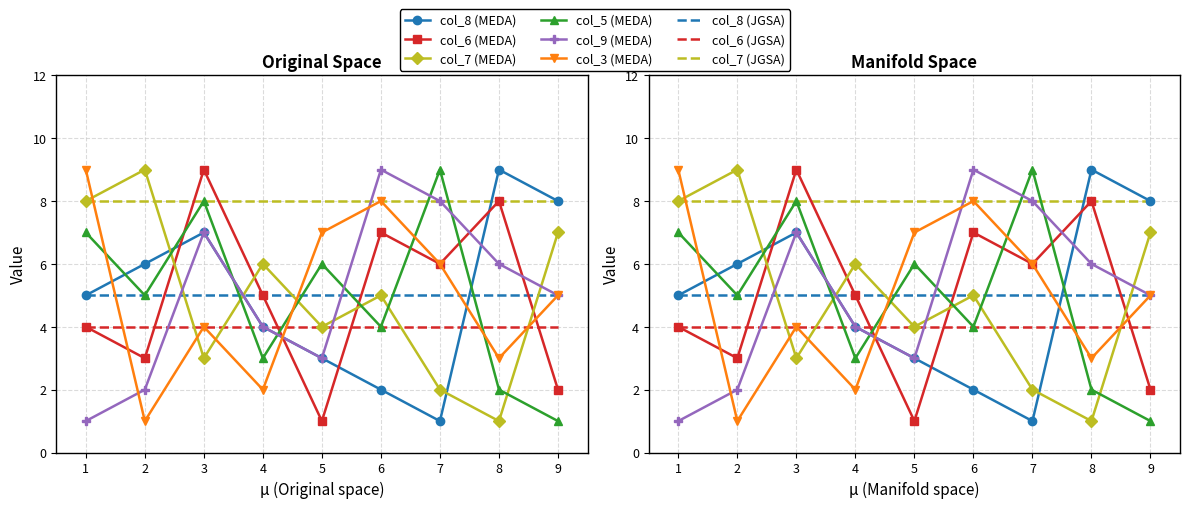

What is the value of the col_5 point at the 9th from the left?

1